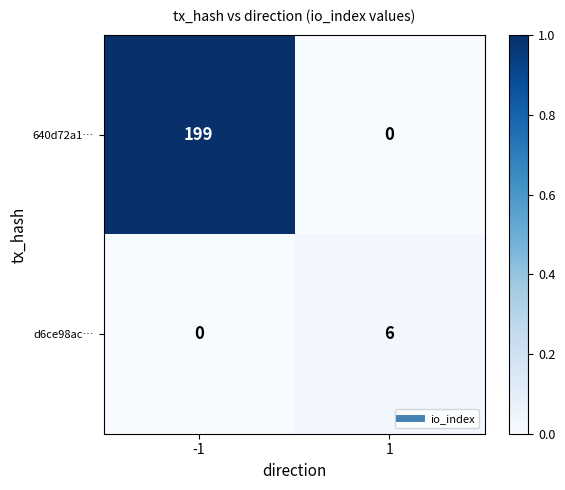

How many data points in d6ce98ac… are less than 6?

1